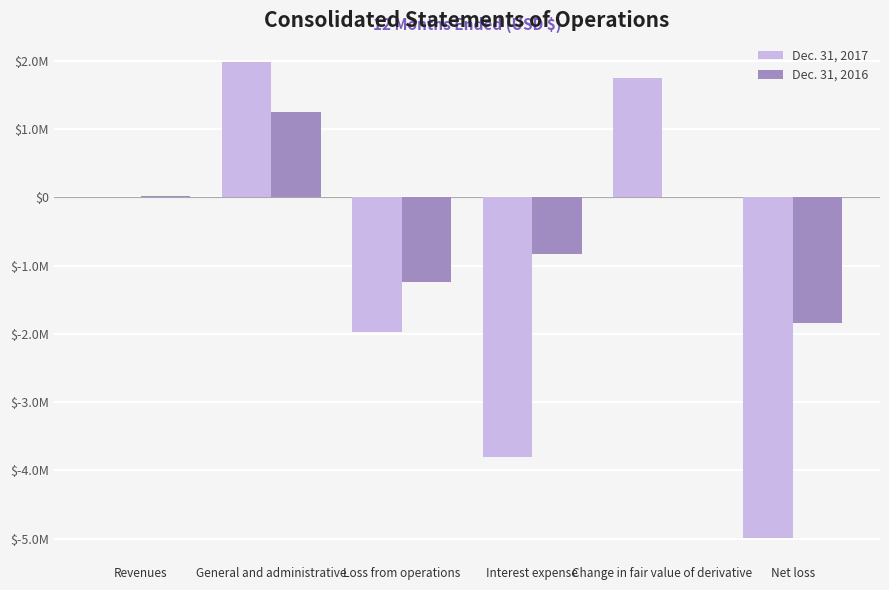

What is the minimum value for Dec. 31, 2016?

-1847867